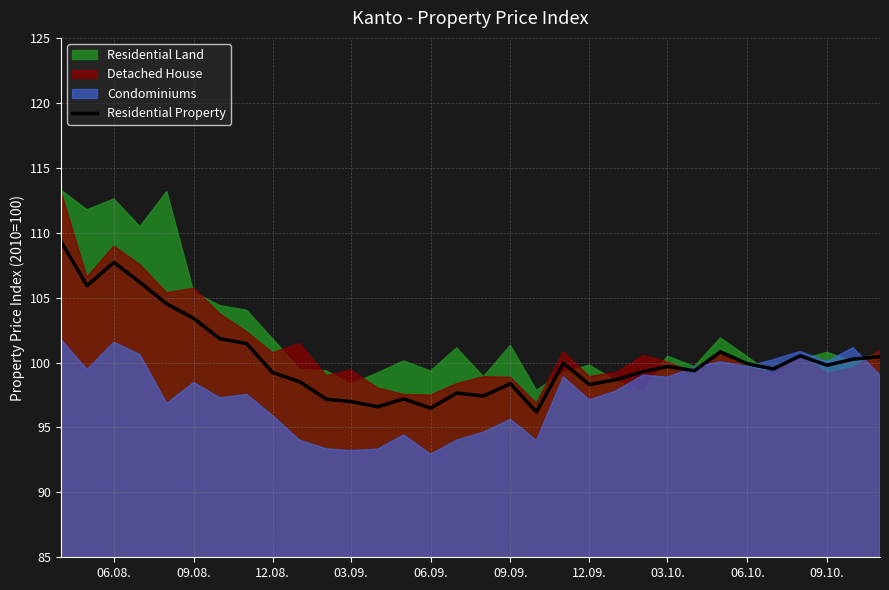

Is it true that Residential Property equals 51.4 at 06.08.?

False